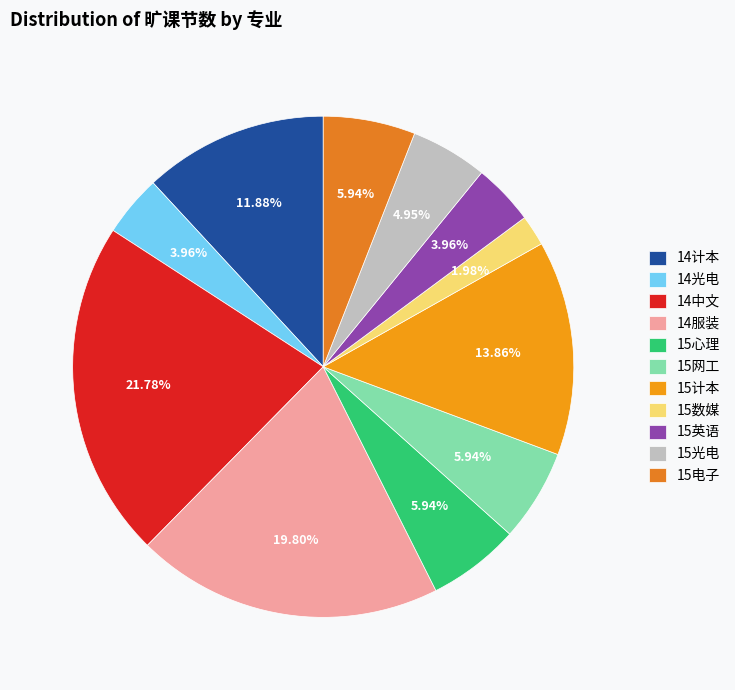

What is the ratio of the value at 15心理 to the value at 15英语?

1.5